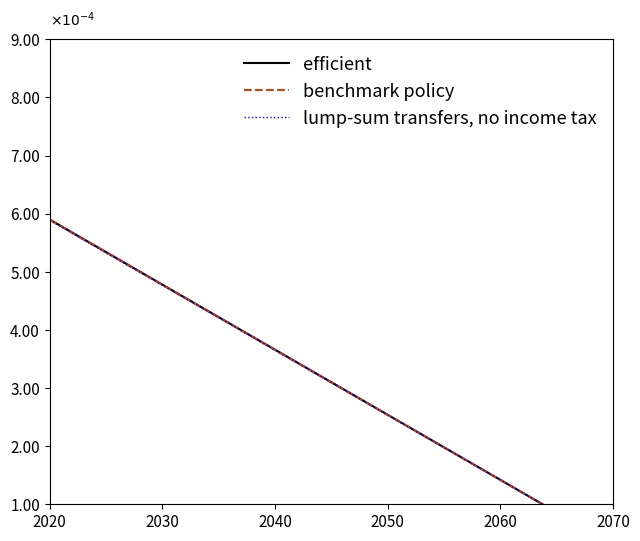

At how many categories does at least one series exceed 0?

17